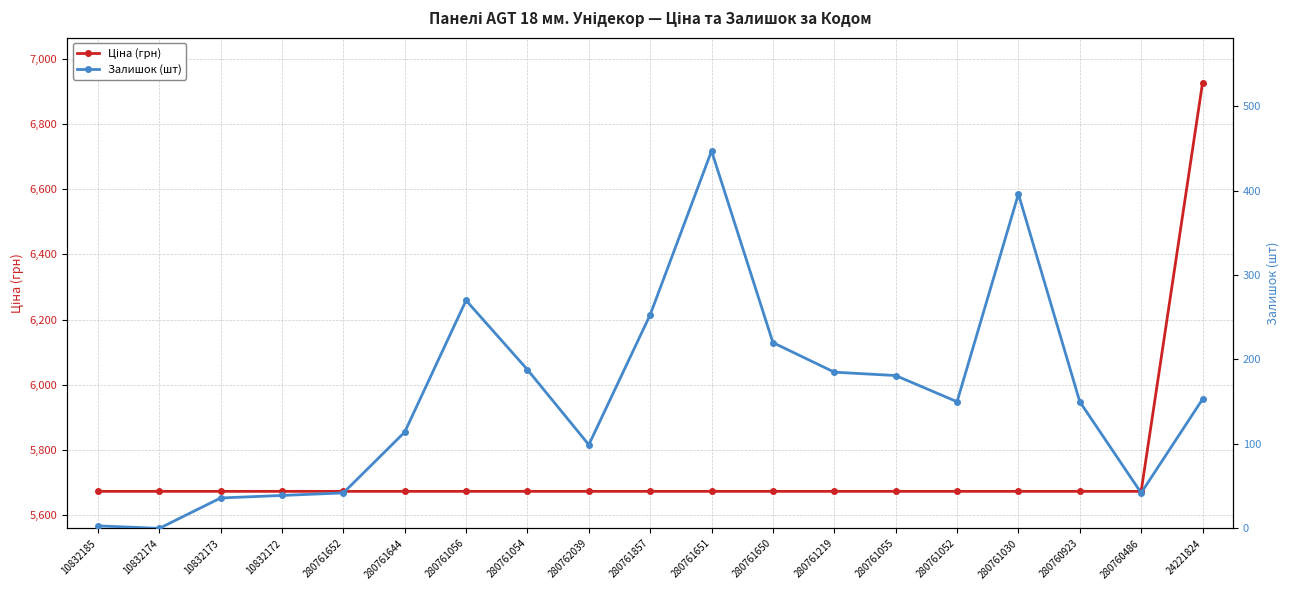

Is it true that Залишок (шт) equals 42.0 at 280761652?

True